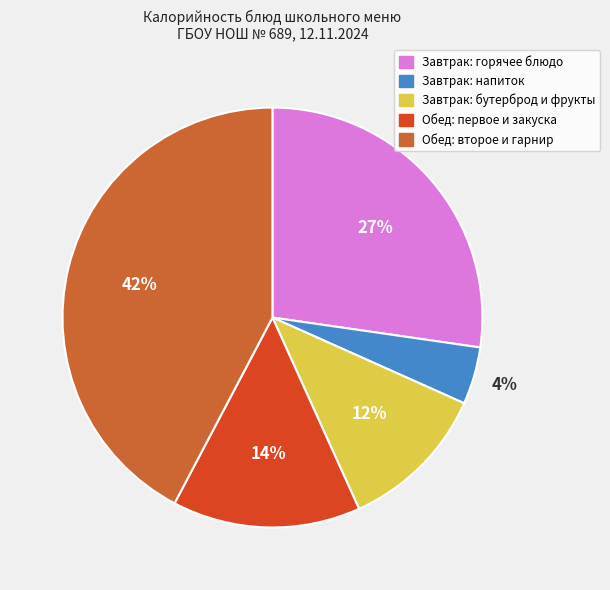

To the nearest percent, what is the difference between the largest and smallest slice percentages?

38%